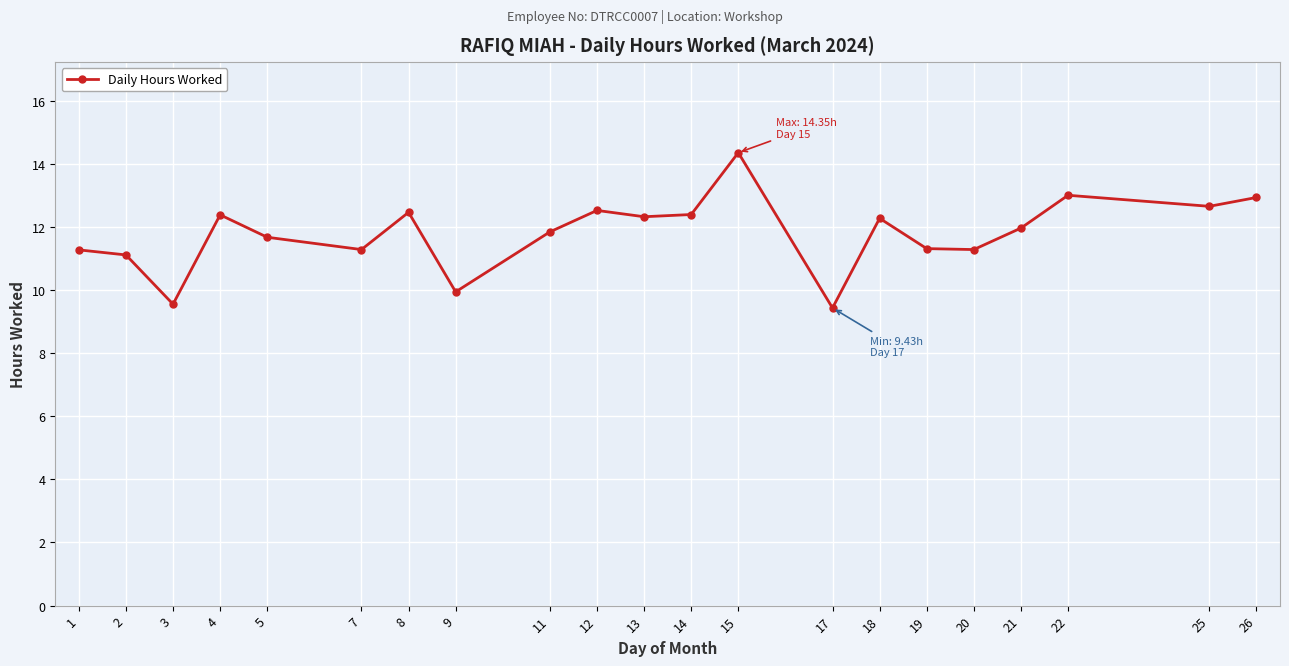

How many points are lower than both their immediate neighbors (excluding endpoints)?

7